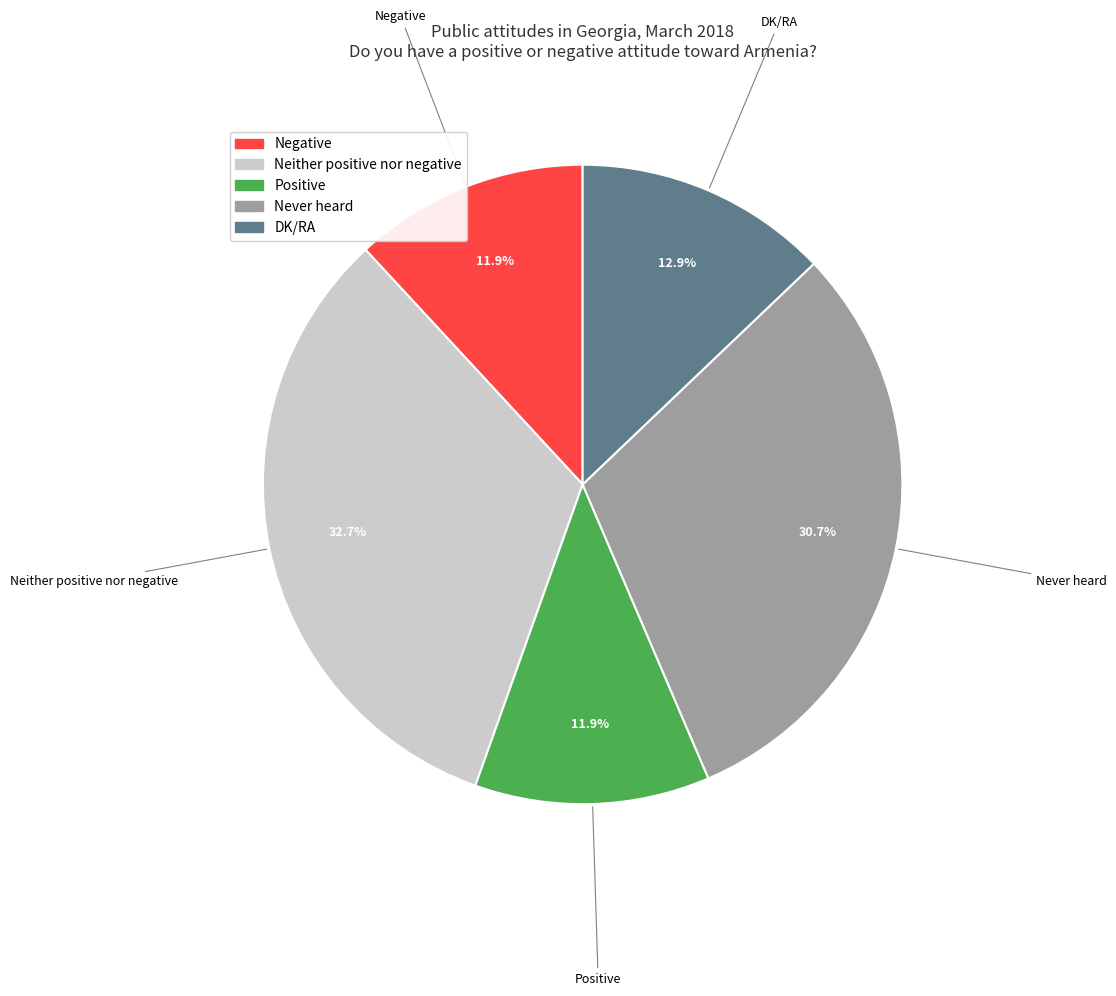

To the nearest percent, what is the average slice percentage?

20%